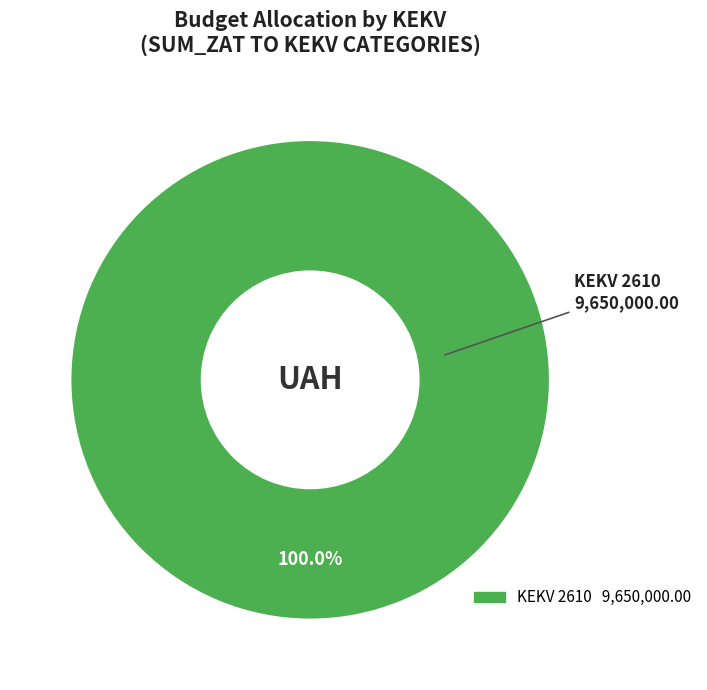

Is there a majority slice in this chart?

Yes